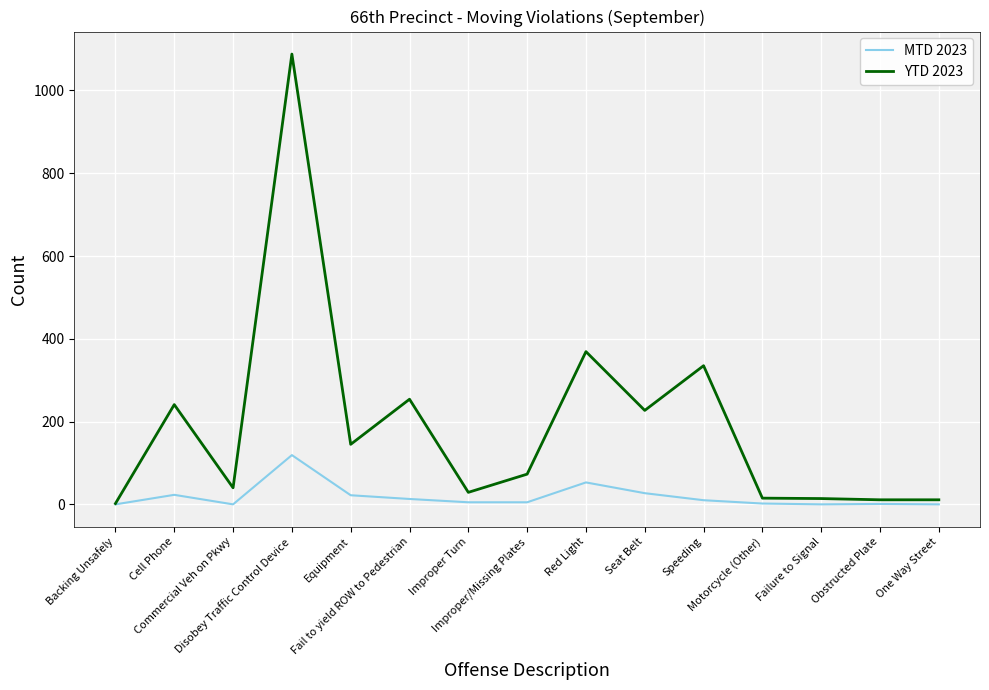

What is the total value across all series at Disobey Traffic Control Device?

1207